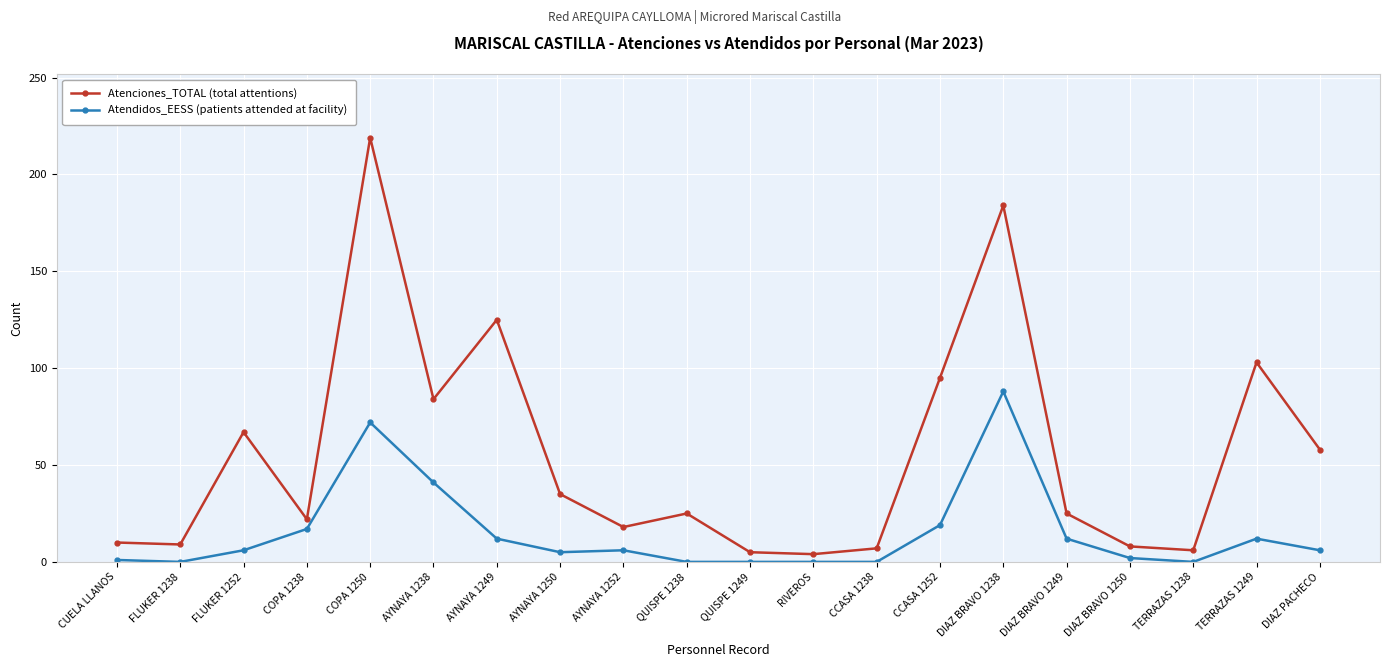

How many distinct data groups are displayed?

2